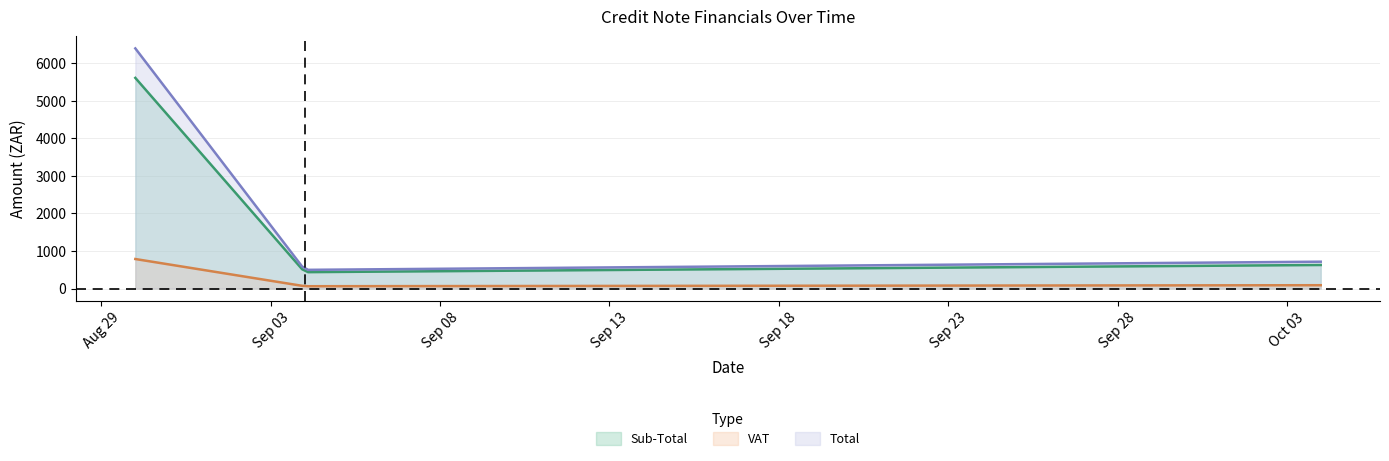

Between 2017-08-30 and 2017-10-04, which series saw the biggest shift?

Total